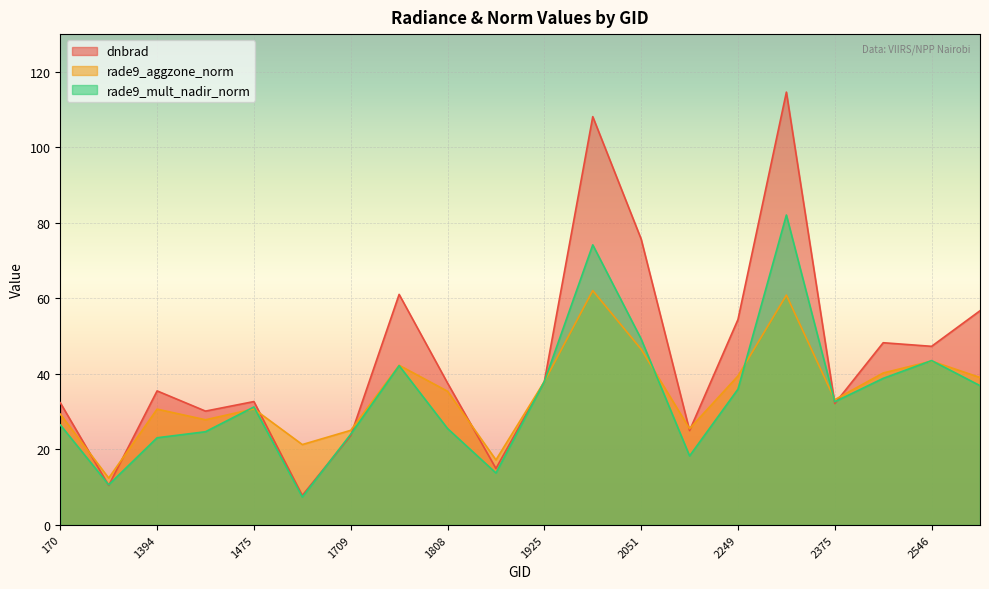

Between 2510 and 1394, which is larger?

2510